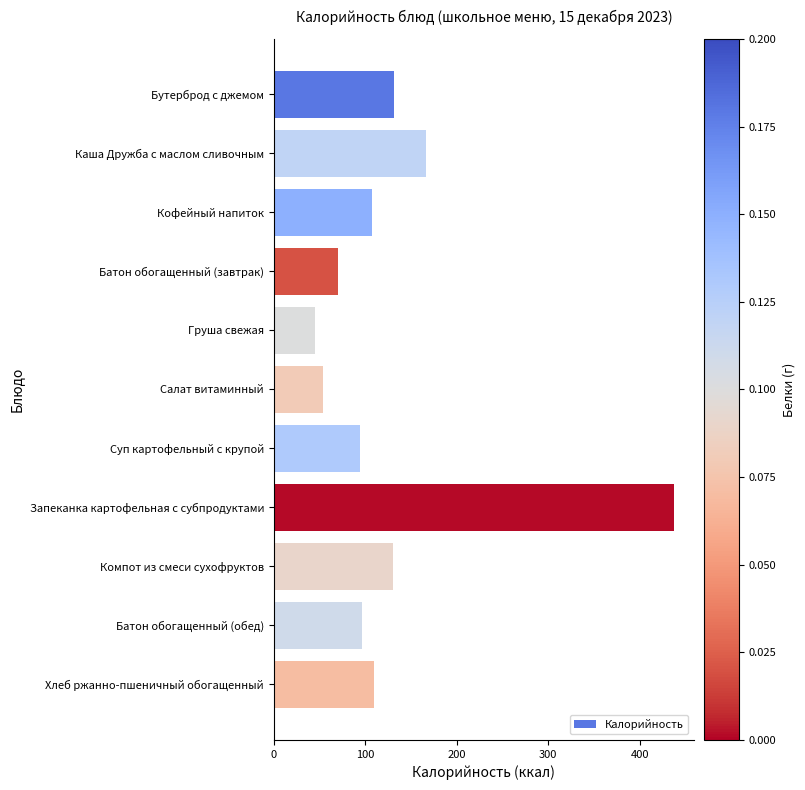

What is the label of the 2nd bar from the top?

Каша Дружба с маслом сливочным